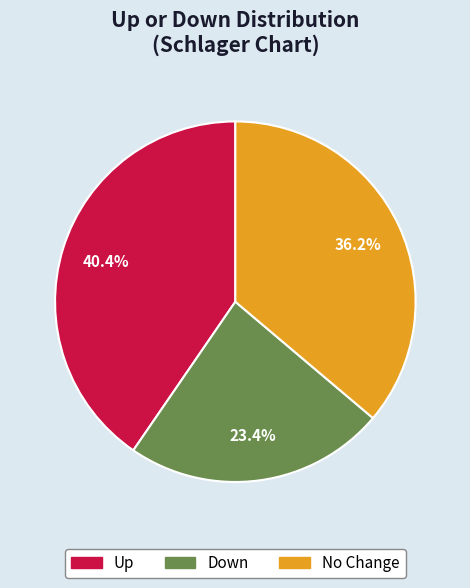

How many slices are in this pie chart?

3